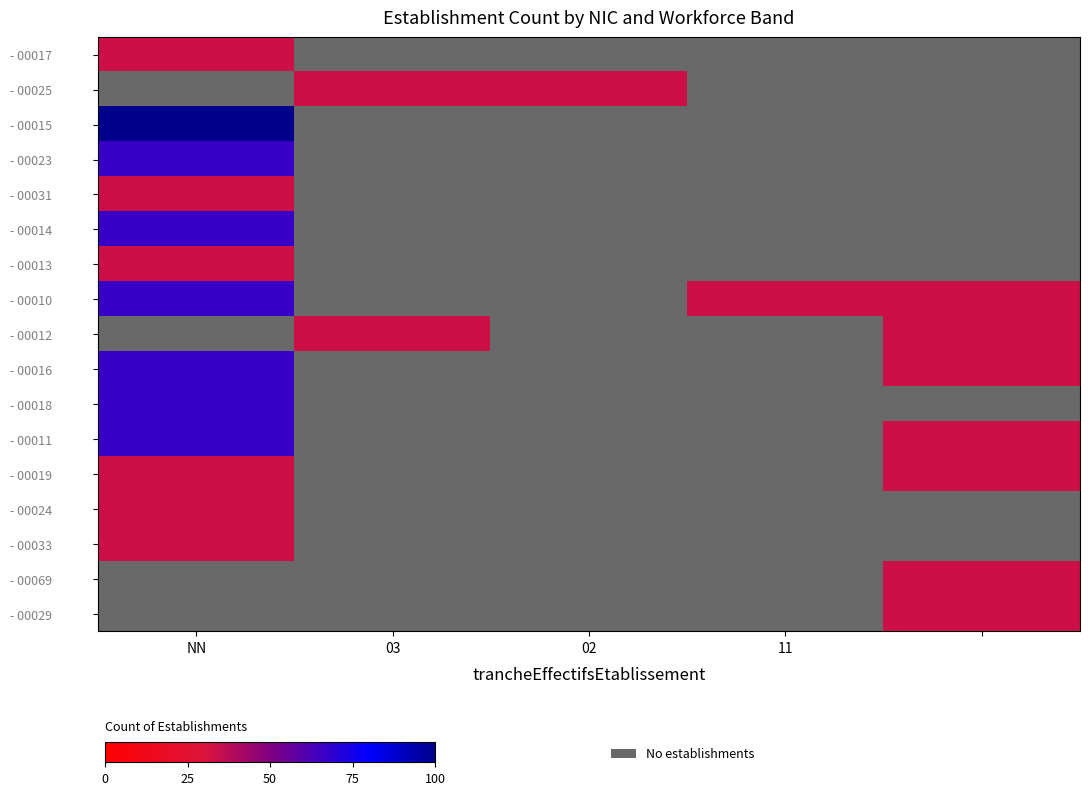

True or false: - 00031 has a value of 19.7 at 03.

False